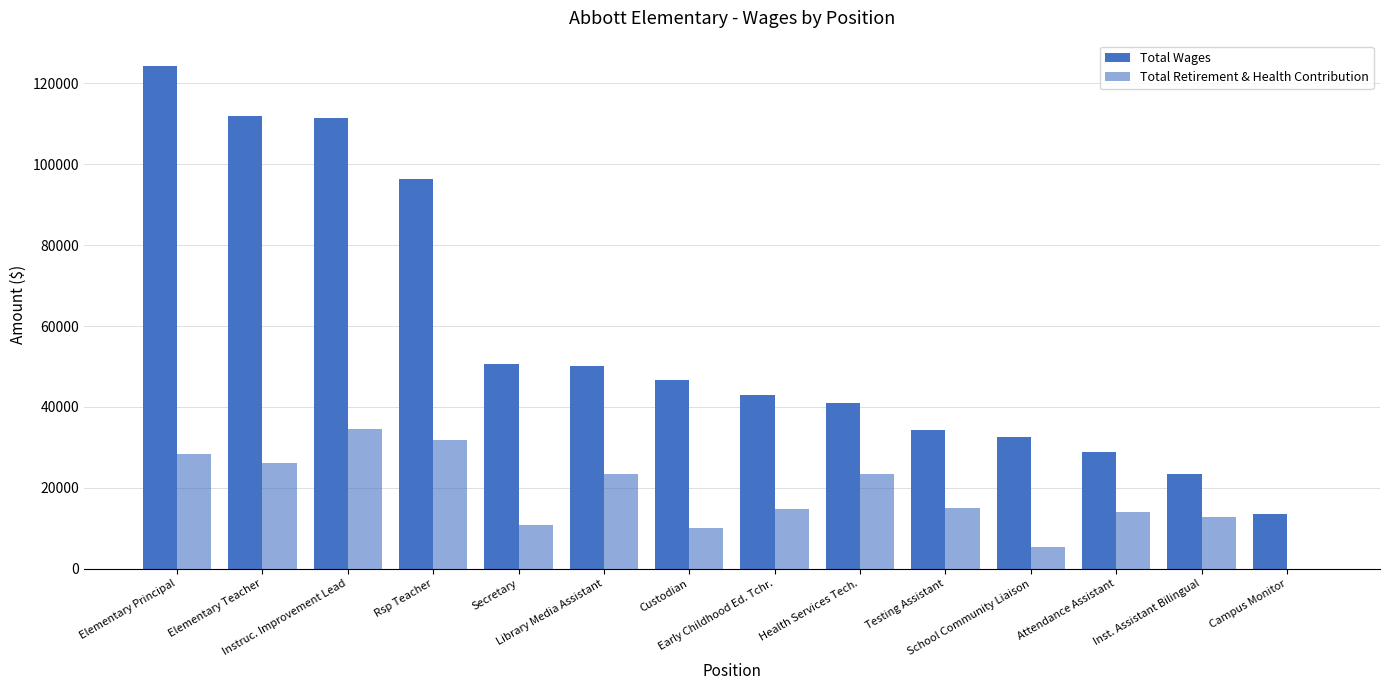

Does the chart contain stacked bars?

No